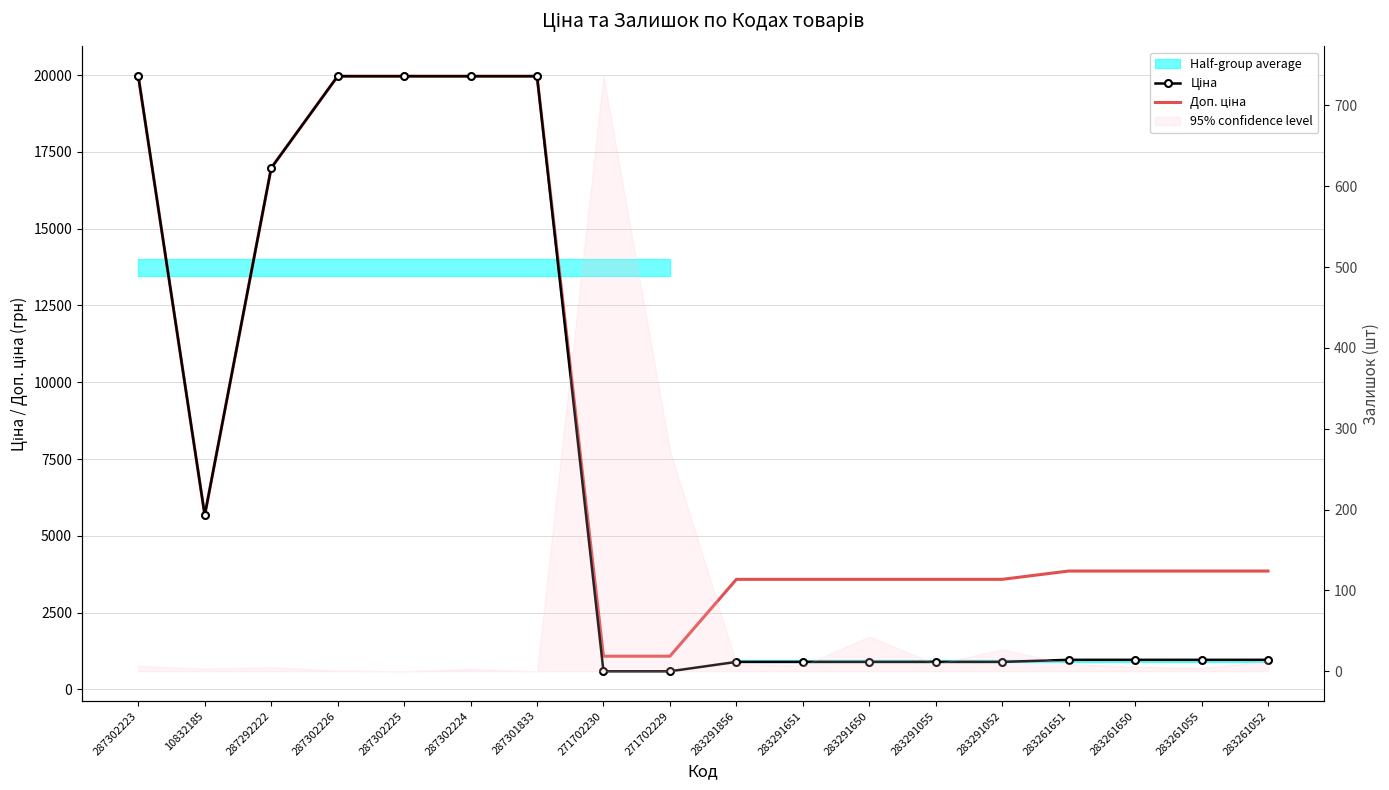

True or false: Ціна and Доп. ціна cross at least once.

False